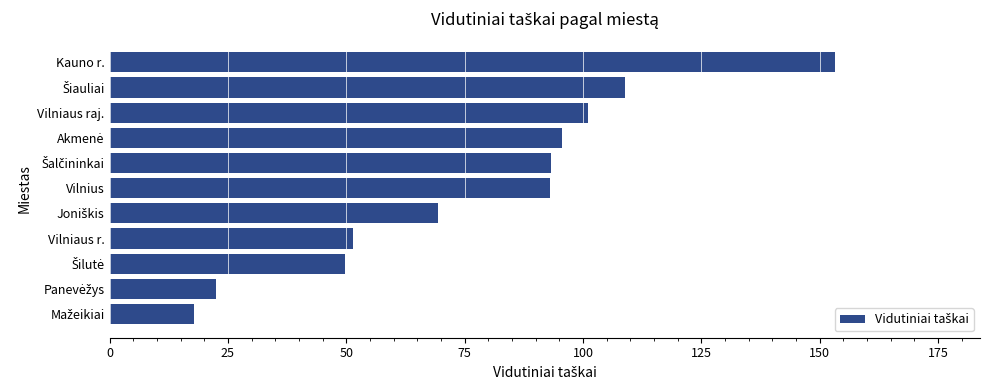

What is the ratio of the value at Vilniaus r. to the value at Vilniaus raj.?

0.5